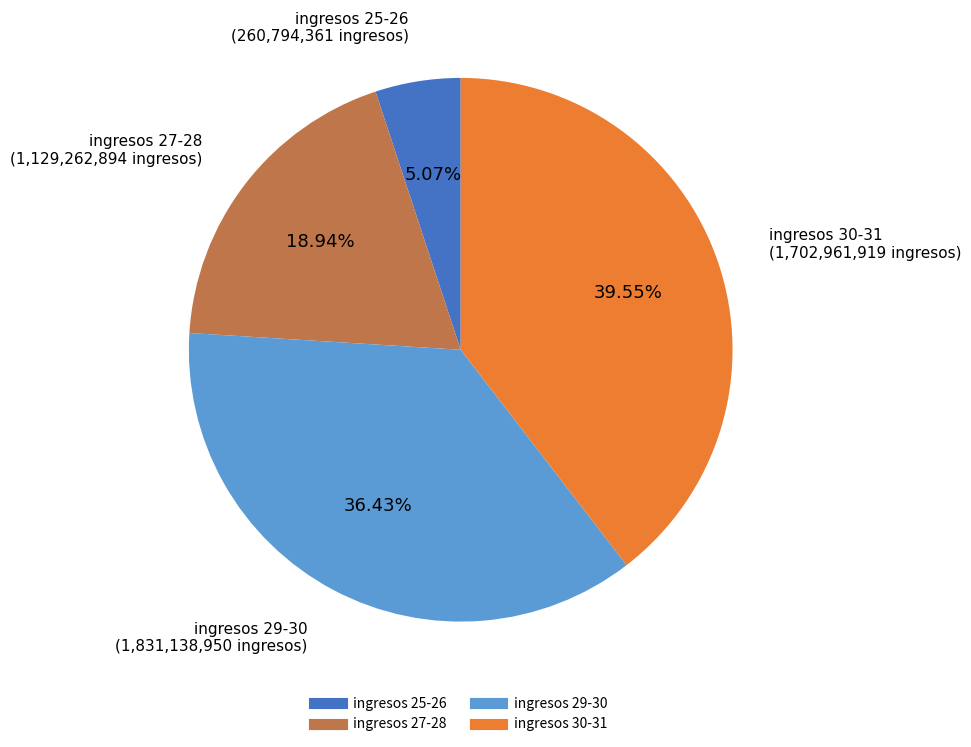

How many slices are in this pie chart?

4